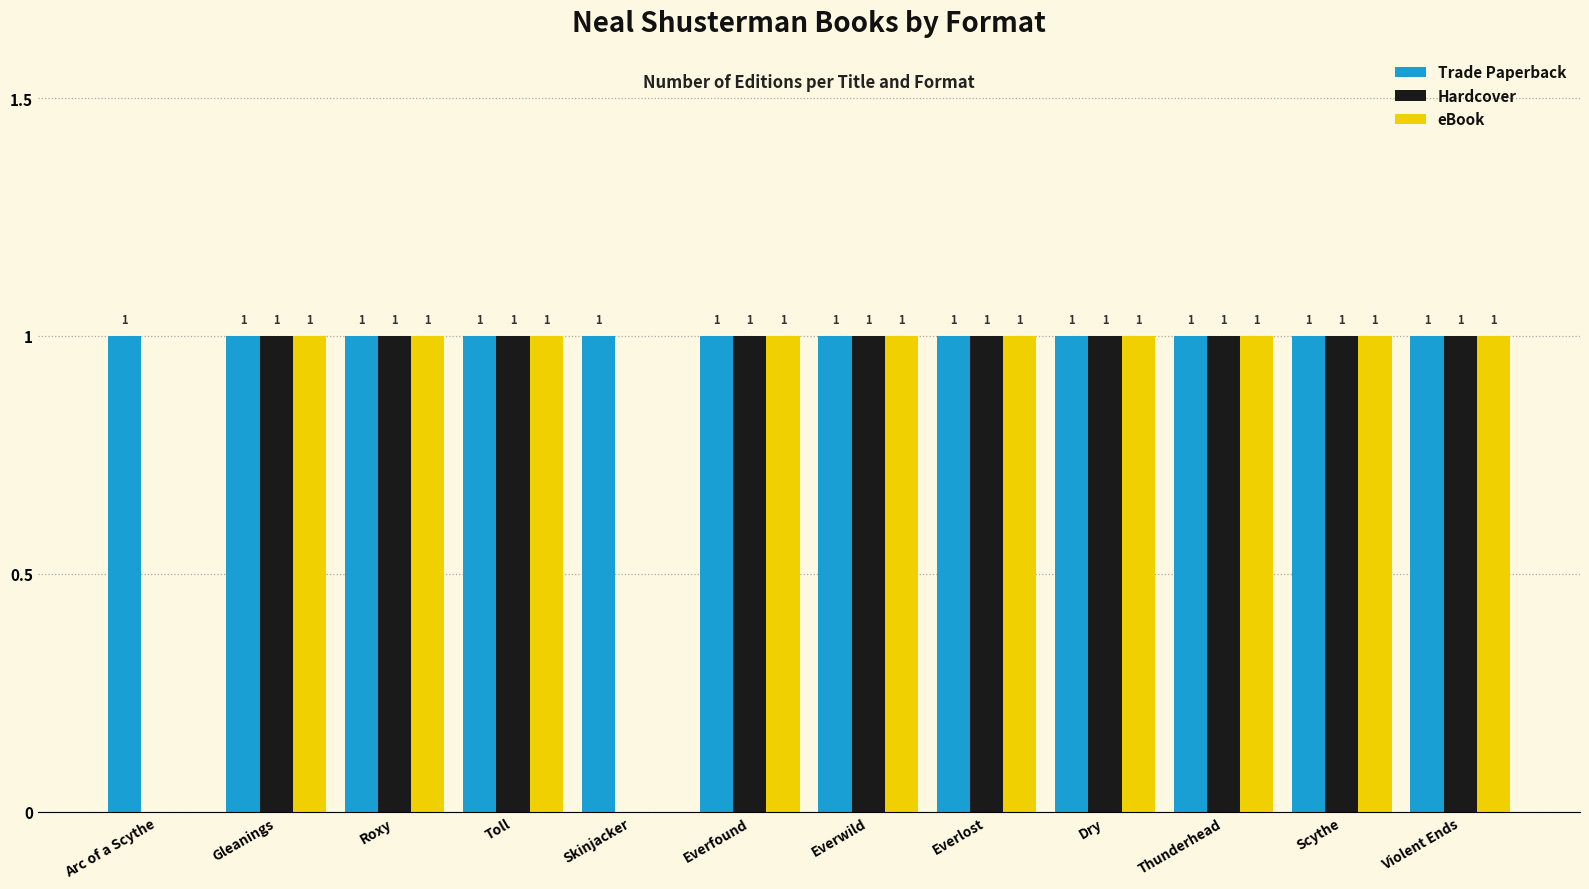

What are all the series names shown in the legend?

Trade Paperback, Hardcover, eBook